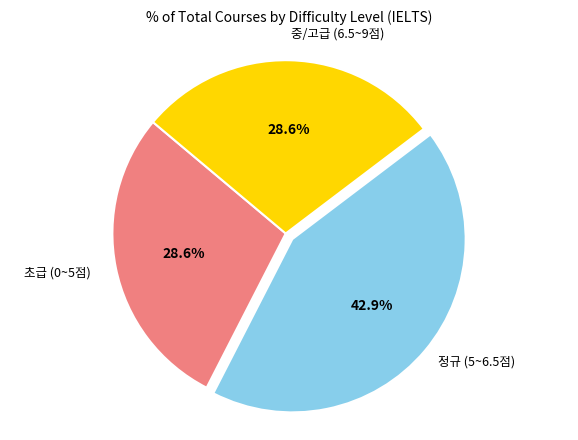

Does any single category account for the majority?

No